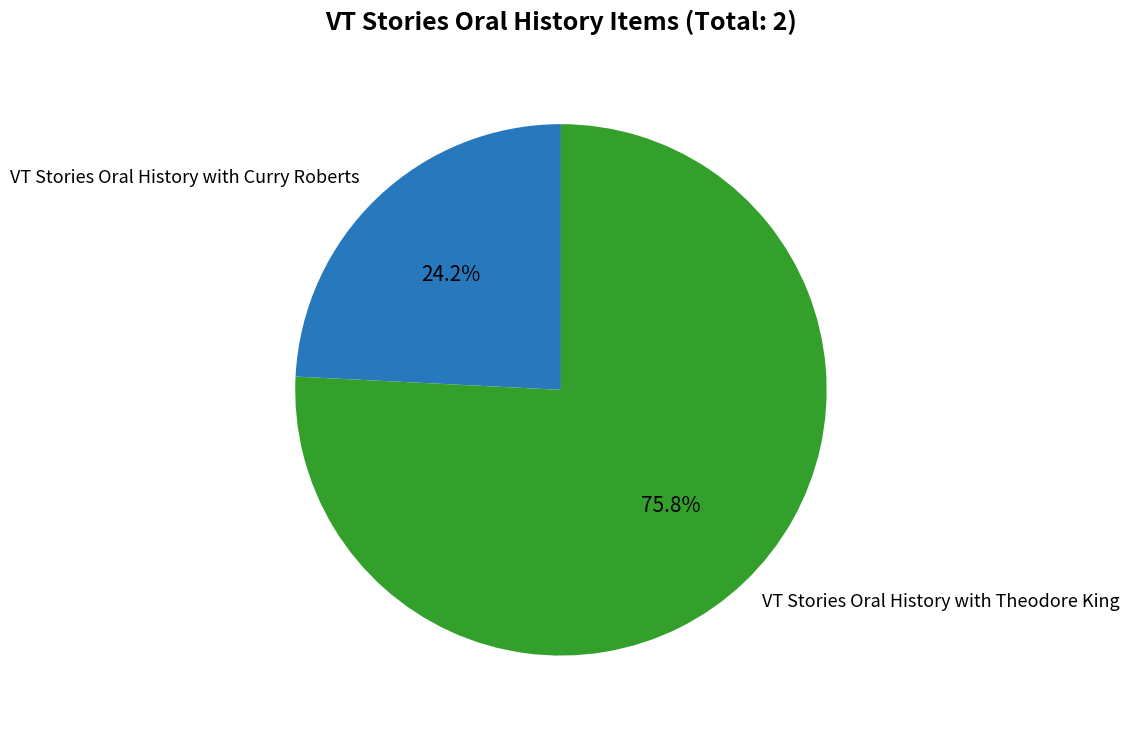

Which category has the smallest portion of the pie?

VT Stories Oral History with Curry Roberts